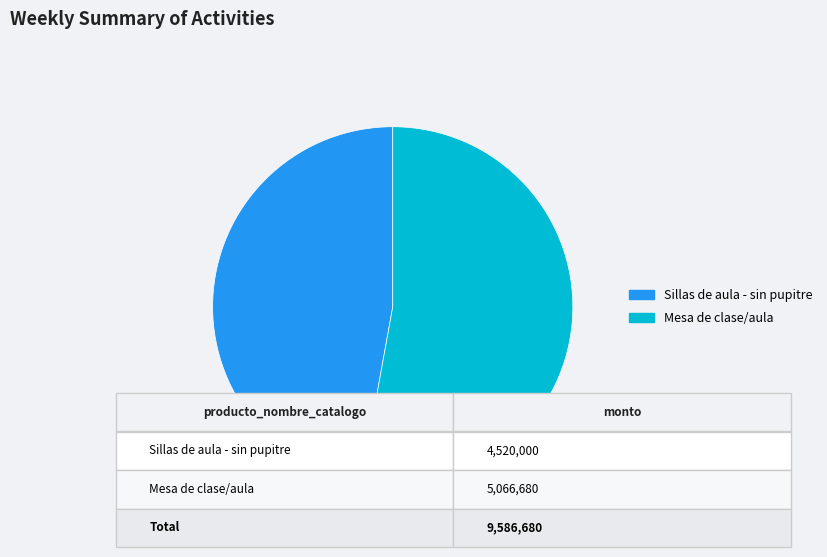

Which category accounts for the majority?

Mesa de clase/aula